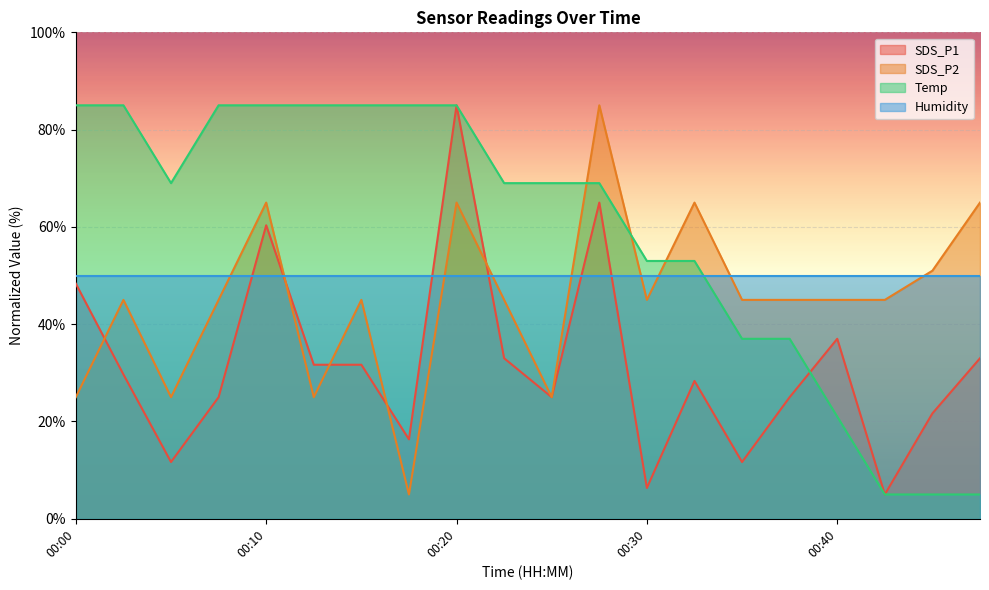

True or false: SDS_P2 has more than 1 interior local peaks.

True